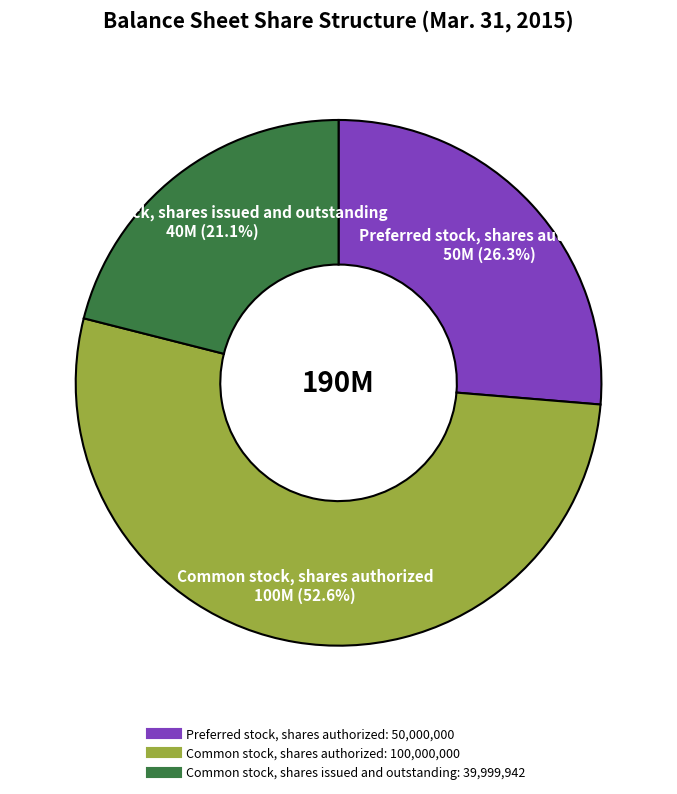

Is there a majority slice in this chart?

Yes